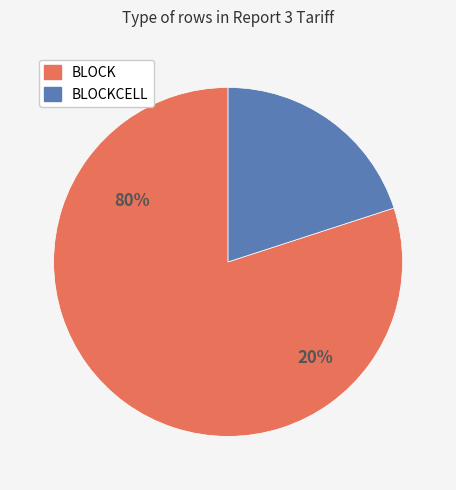

To the nearest percent, what percentage of the pie is BLOCKCELL?

20%